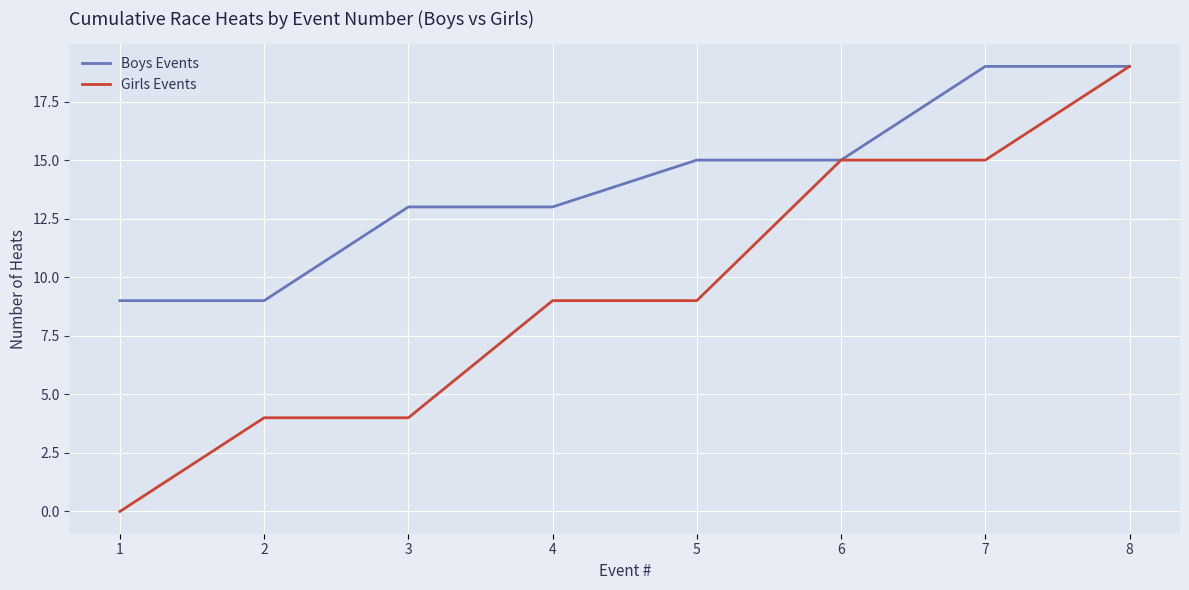

What is the maximum value shown in the chart?

19